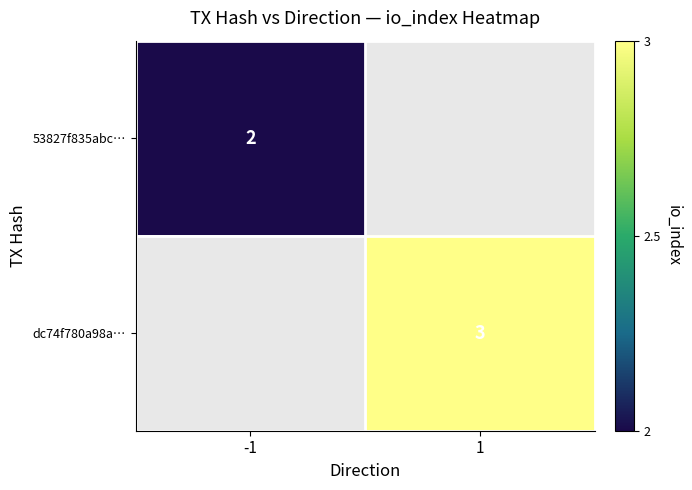

Is the value of dc74f780a98a… at 1 greater than the value of 53827f835abc… at -1?

Yes